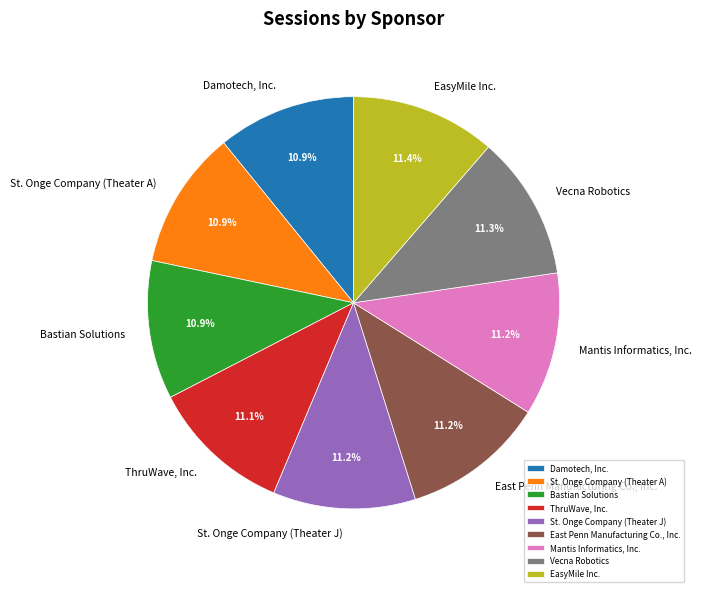

Count the number of slices in the pie.

9